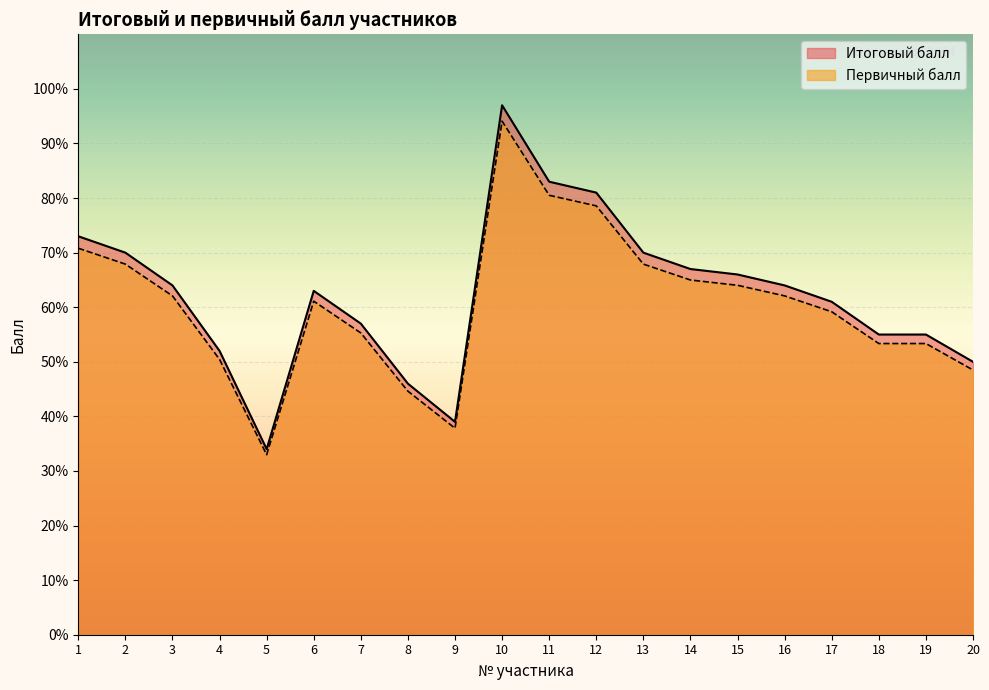

True or false: Первичный балл and Итоговый балл cross at least once.

False